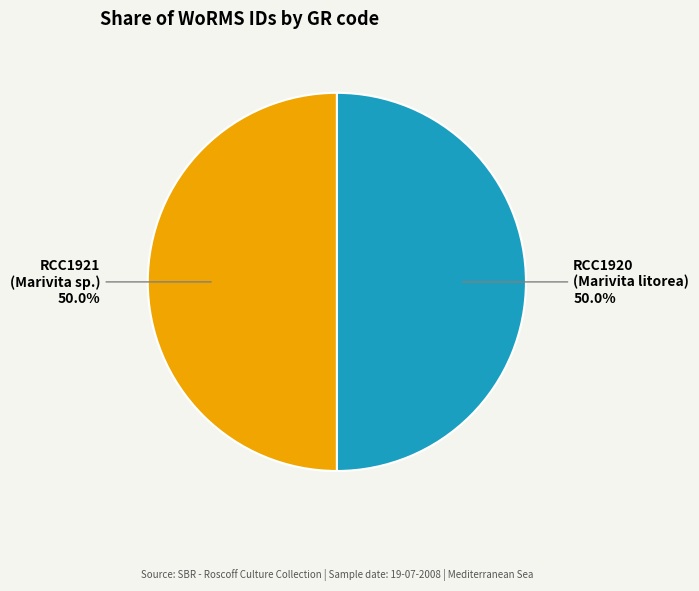

To the nearest percent, what portion does RCC1920 represent?

50%